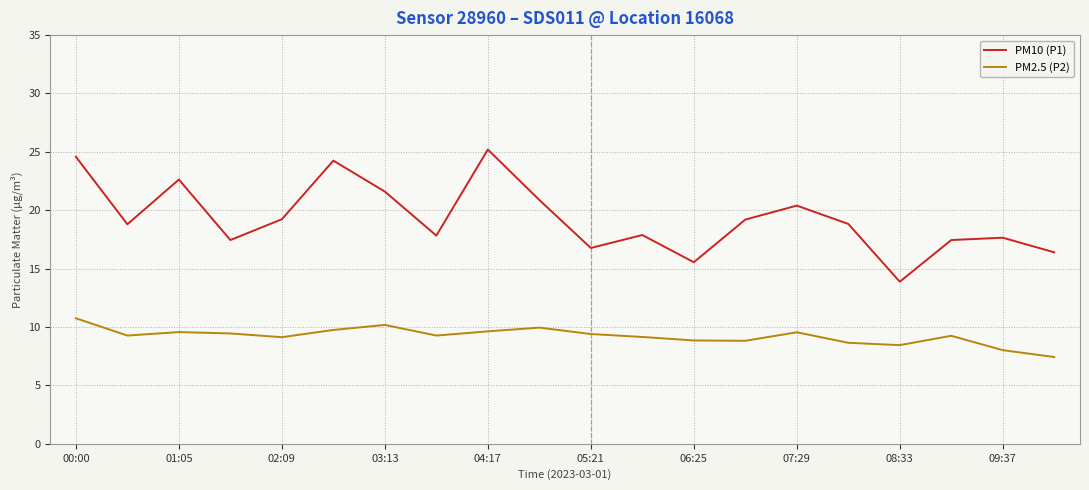

True or false: PM2.5 (P2) and PM10 (P1) intersect in this chart.

False